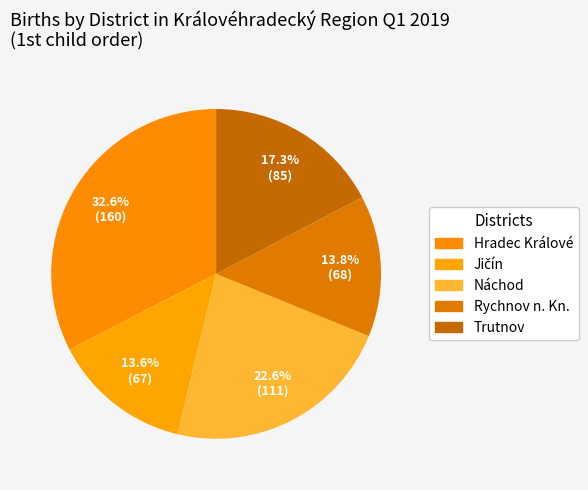

To the nearest percent, what is the average slice percentage?

20%